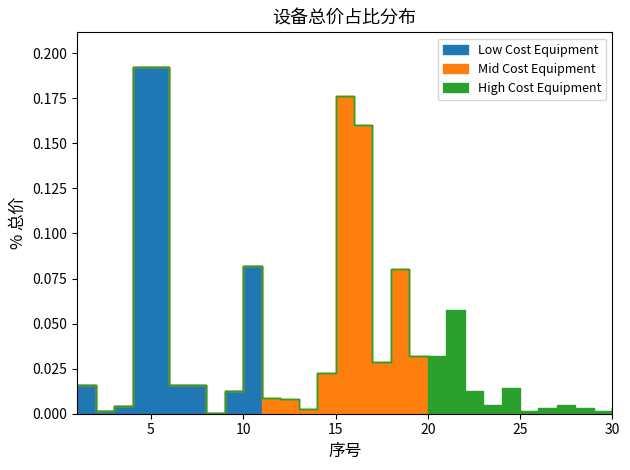

Where is the data nearest to the value 60?

10